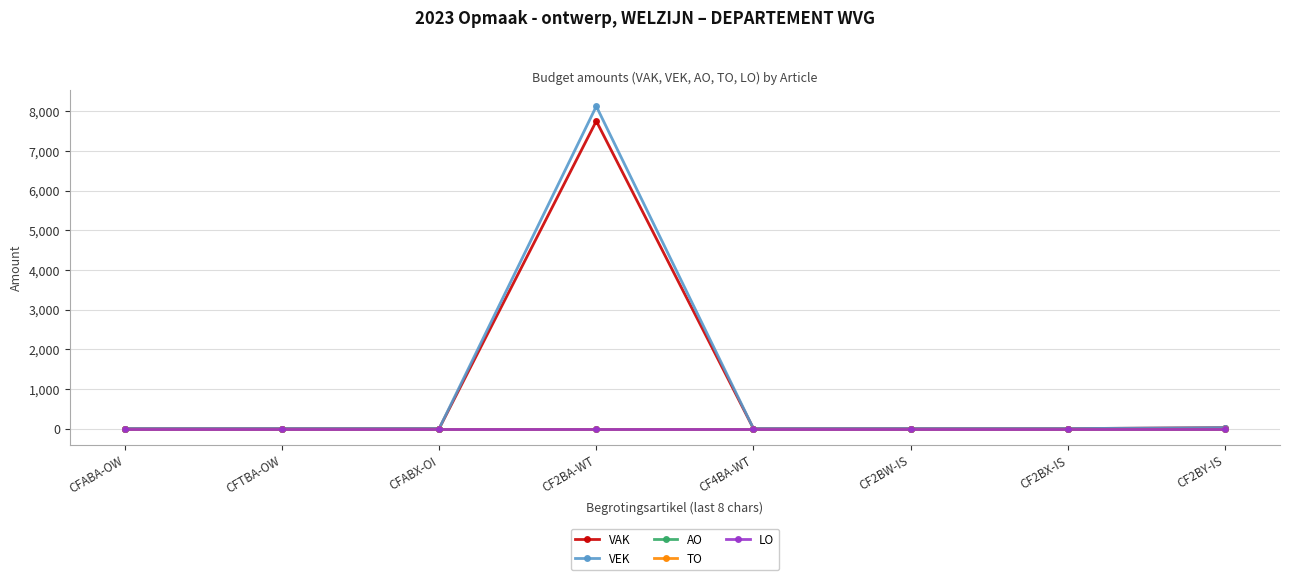

Reading left to right, list all the values displayed in this chart.

VAK: CFABA-OW=0	CFTBA-OW=0	CFABX-OI=0	CF2BA-WT=7755	CF4BA-WT=0	CF2BW-IS=0	CF2BX-IS=0	CF2BY-IS=25
VEK: CFABA-OW=0	CFTBA-OW=0	CFABX-OI=0	CF2BA-WT=8127	CF4BA-WT=0	CF2BW-IS=0	CF2BX-IS=0	CF2BY-IS=25
AO: CFABA-OW=0	CFTBA-OW=0	CFABX-OI=0	CF2BA-WT=0	CF4BA-WT=0	CF2BW-IS=0	CF2BX-IS=0	CF2BY-IS=0
TO: CFABA-OW=0	CFTBA-OW=0	CFABX-OI=0	CF2BA-WT=0	CF4BA-WT=0	CF2BW-IS=0	CF2BX-IS=0	CF2BY-IS=0
LO: CFABA-OW=0	CFTBA-OW=0	CFABX-OI=0	CF2BA-WT=0	CF4BA-WT=0	CF2BW-IS=0	CF2BX-IS=0	CF2BY-IS=0